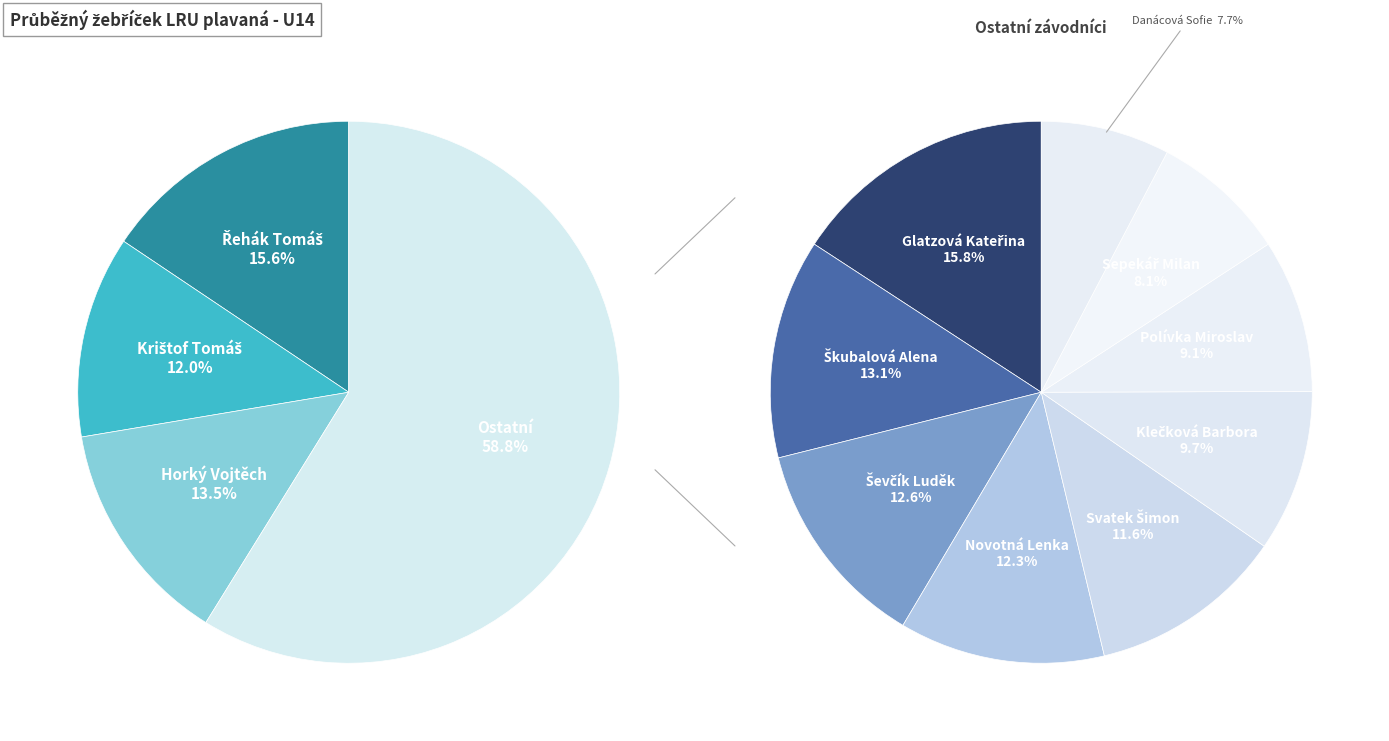

How many slices are in this pie chart?

12